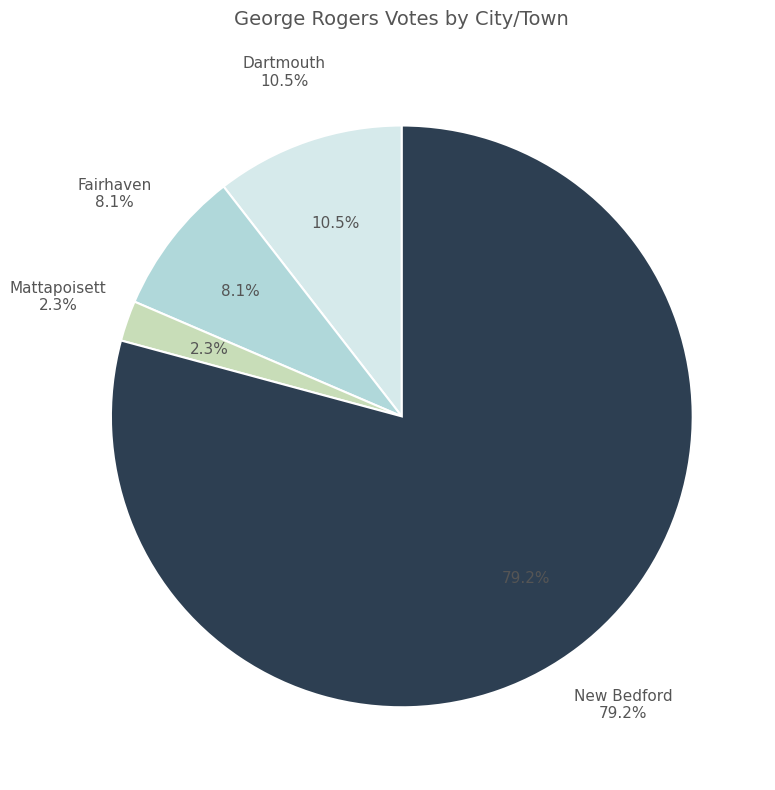

What is the majority slice?

New Bedford